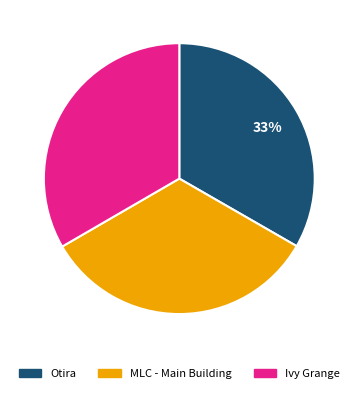

Is Ivy Grange the majority of the pie?

No